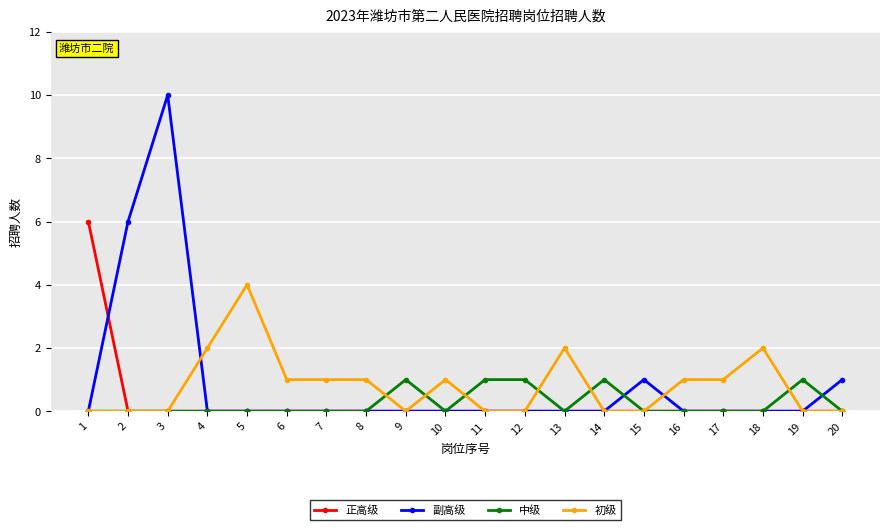

The 中级 series shows 0 at 5. True or false?

True